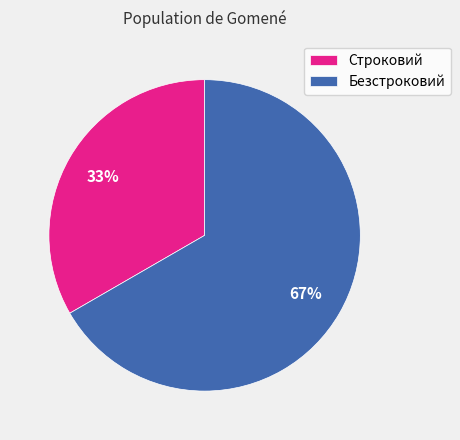

Which has a higher value, Строковий or Безстроковий?

Безстроковий